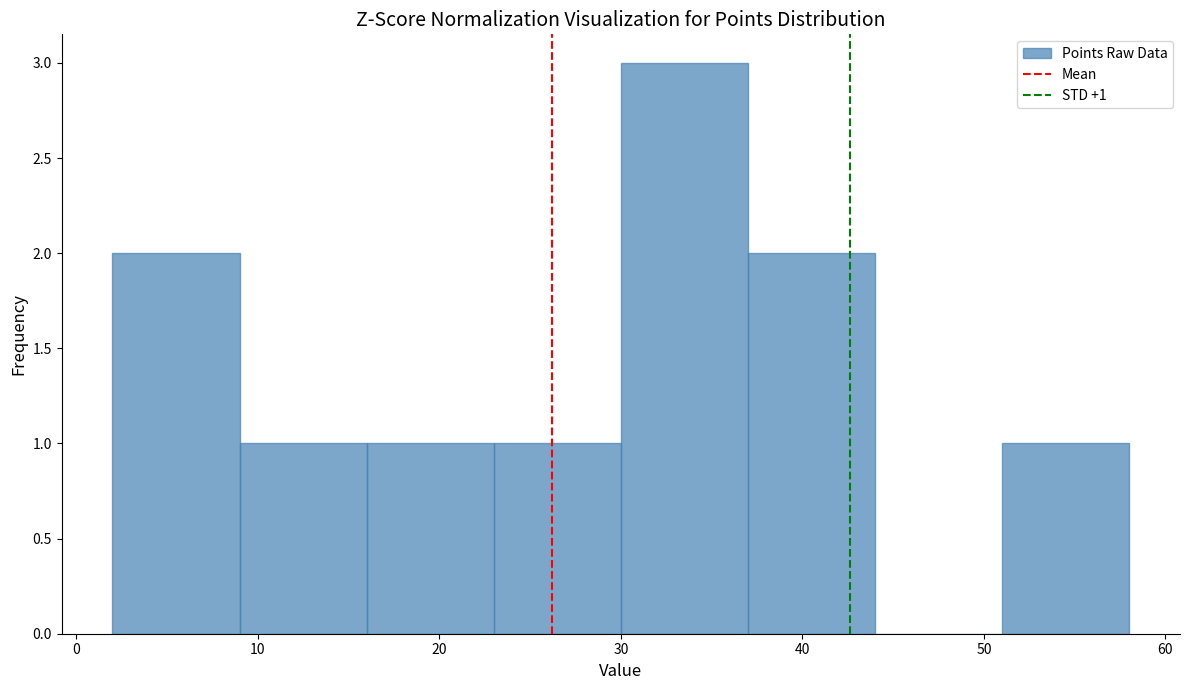

Which range on the x-axis has the tallest bar?

30 to 37